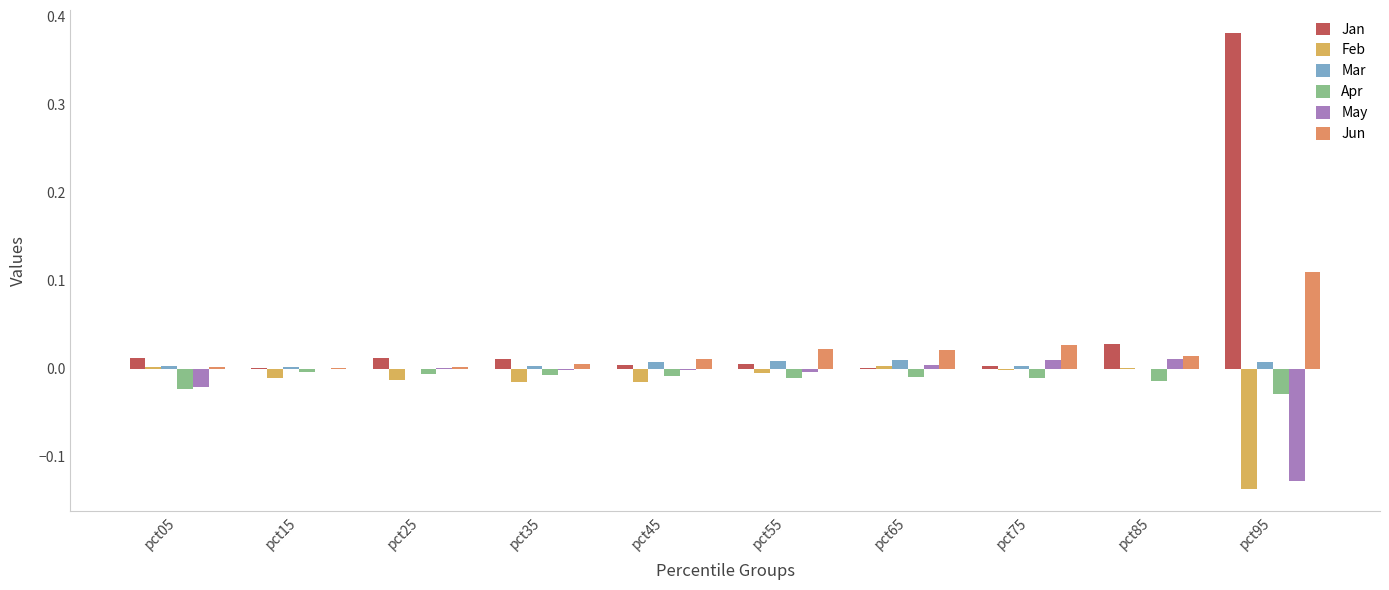

What are all the series names shown in the legend?

Jan, Feb, Mar, Apr, May, Jun